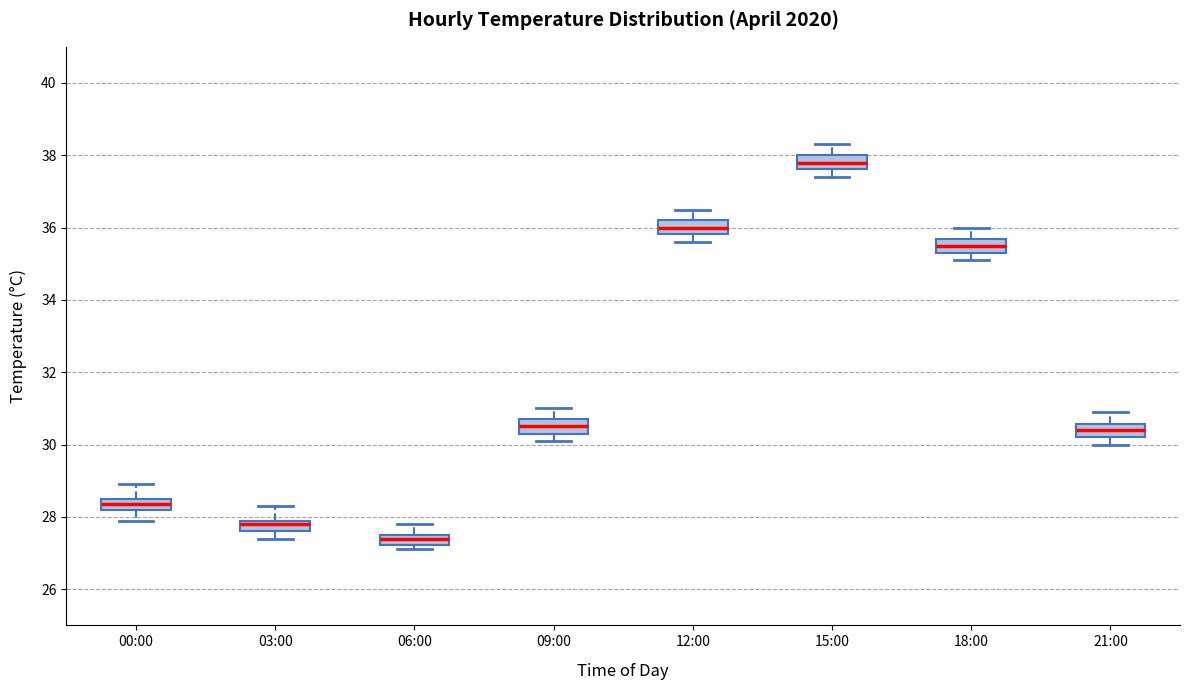

Which box's median line is the lowest?

06:00